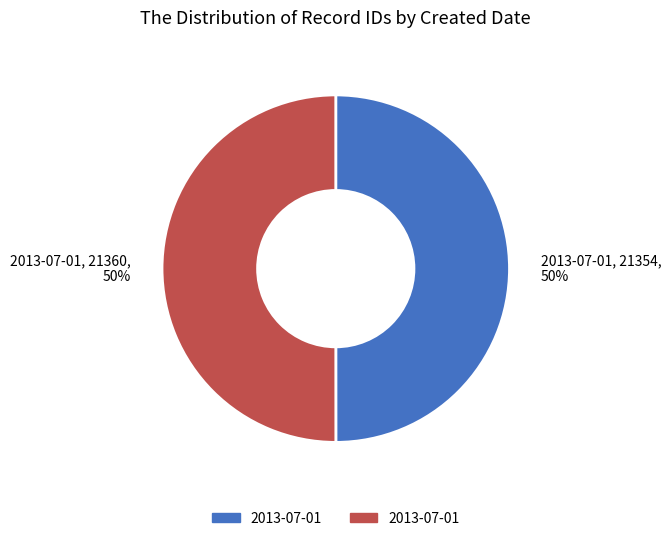

To the nearest percent, what is the average slice percentage?

50%